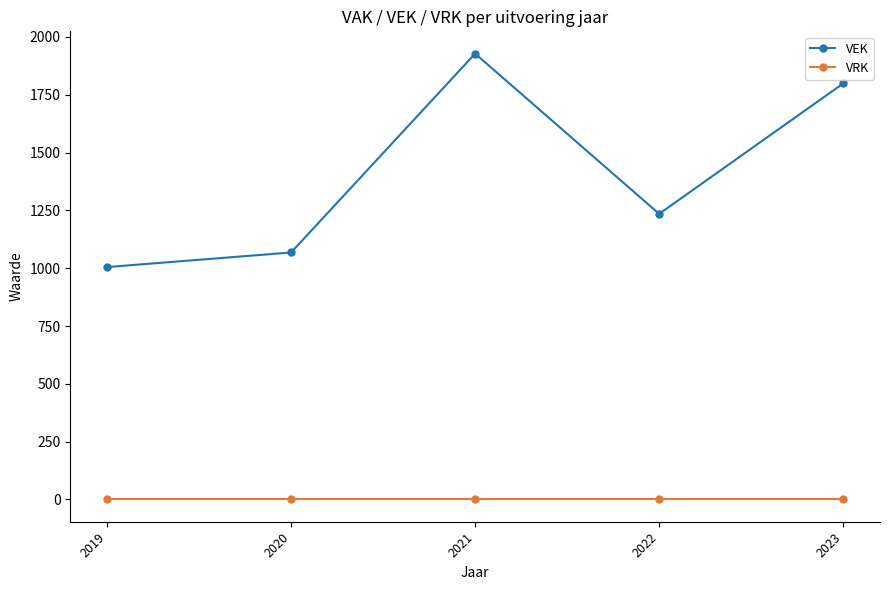

Does the chart display data point markers on the line(s)?

Yes